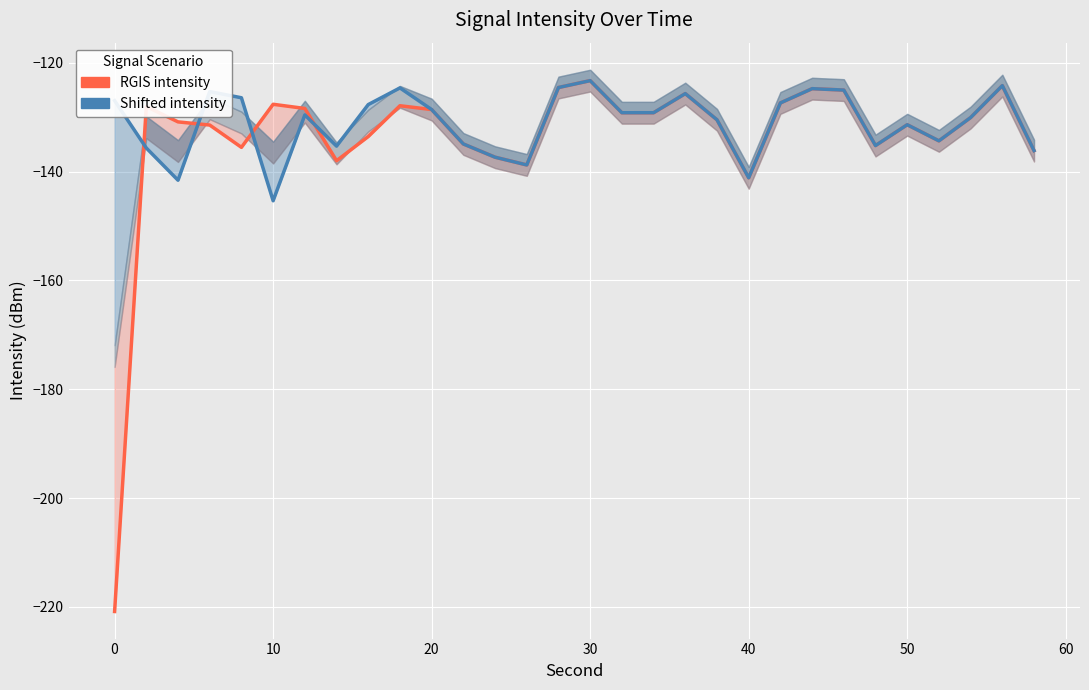

List the series in order of their overall mean, lowest first.

RGIS intensity, Shifted intensity